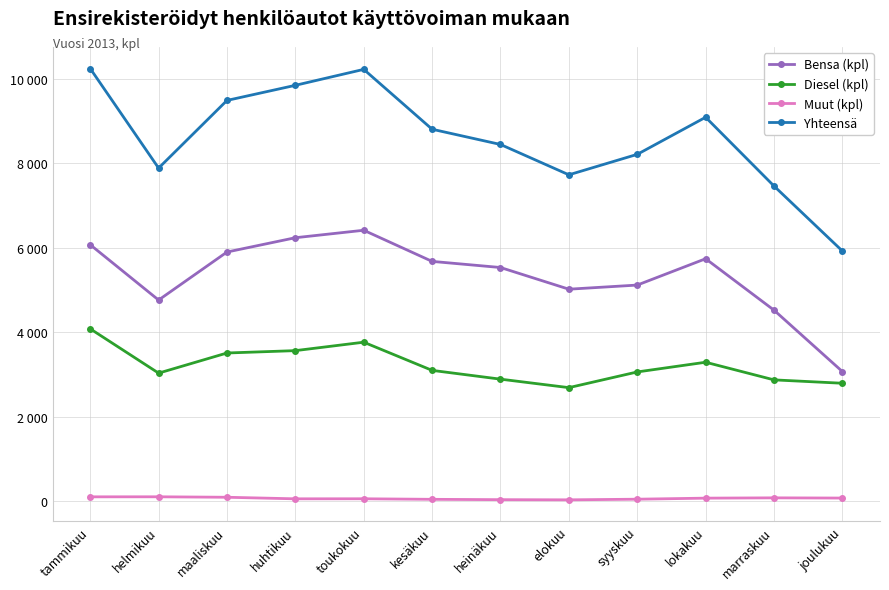

Which series has the largest total across all categories?

Yhteensä